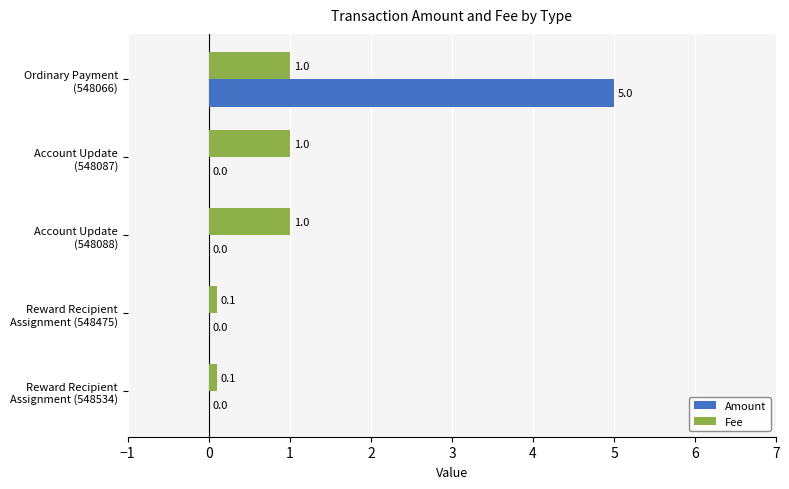

What is the sum of all Amount values?

5.0